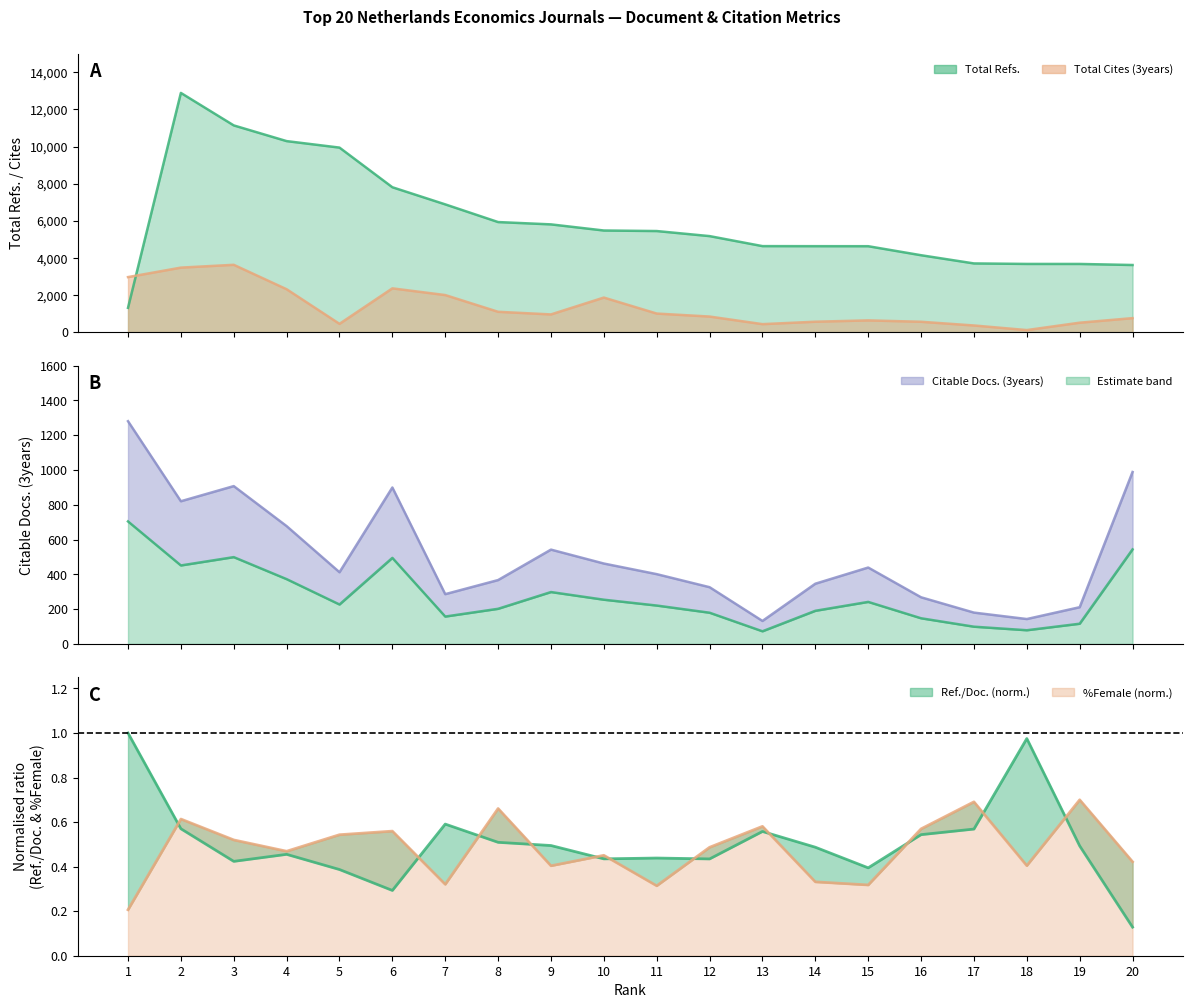

True or false: Total Refs. has more than 0 interior local peaks.

True